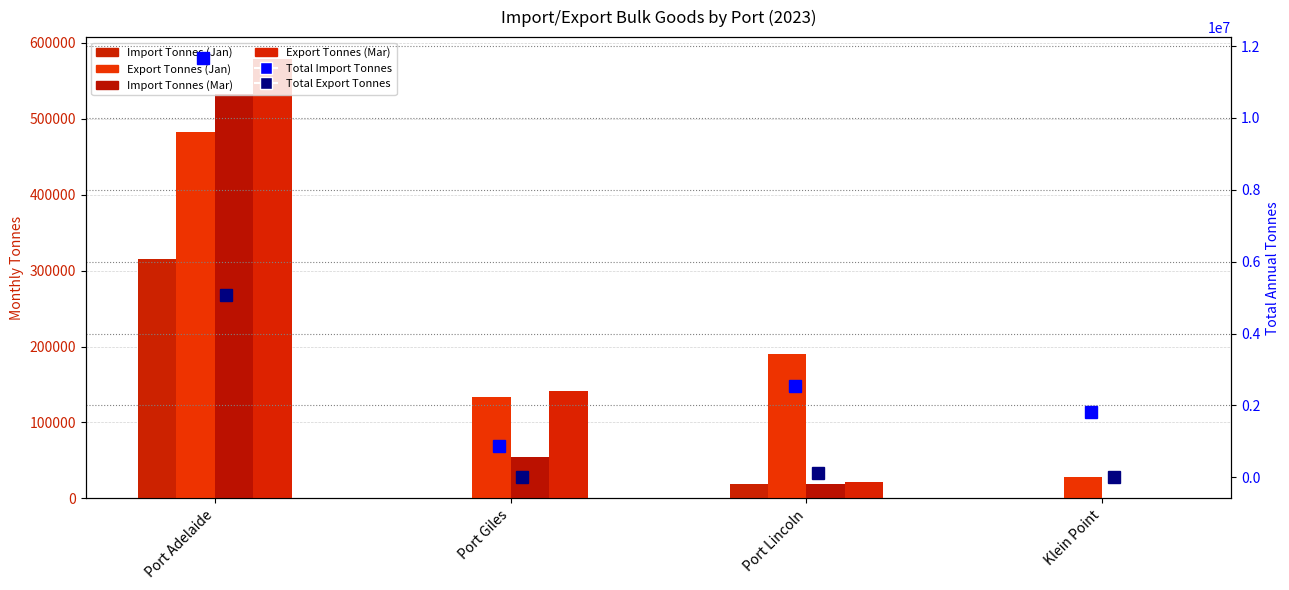

At which label is Total Import Tonnes closest to 6264319?

Port Lincoln